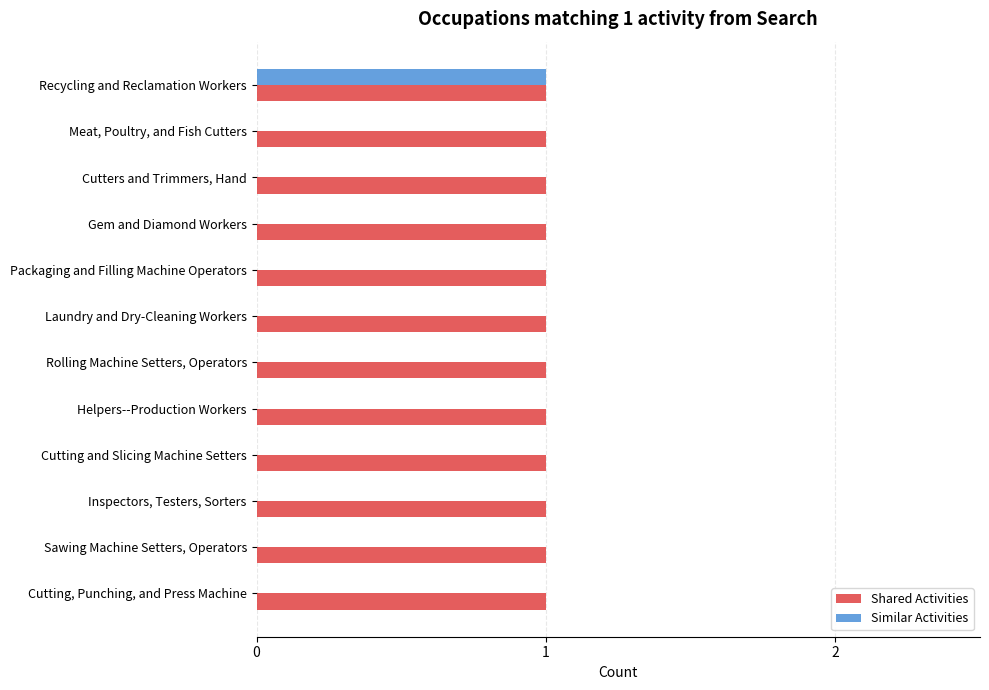

What are all the series names shown in the legend?

Shared Activities, Similar Activities